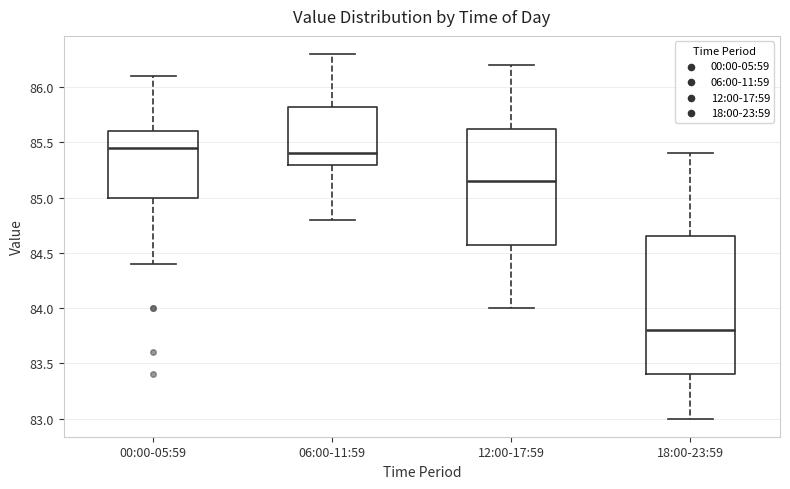

Reading left to right, transcribe this box plot: for each box, give where its median line is, the range the box spans, and where its two whiskers end, as read against the y-axis. The values are not printed on the chart, so give them approximately, as read against the axis.

00:00-05:59: median 85.45, box 85.00 to 85.60, whiskers 84.40 to 86.10
06:00-11:59: median 85.40, box 85.30 to 85.85, whiskers 84.80 to 86.30
12:00-17:59: median 85.15, box 84.60 to 85.65, whiskers 84.00 to 86.20
18:00-23:59: median 83.80, box 83.40 to 84.65, whiskers 83.00 to 85.40